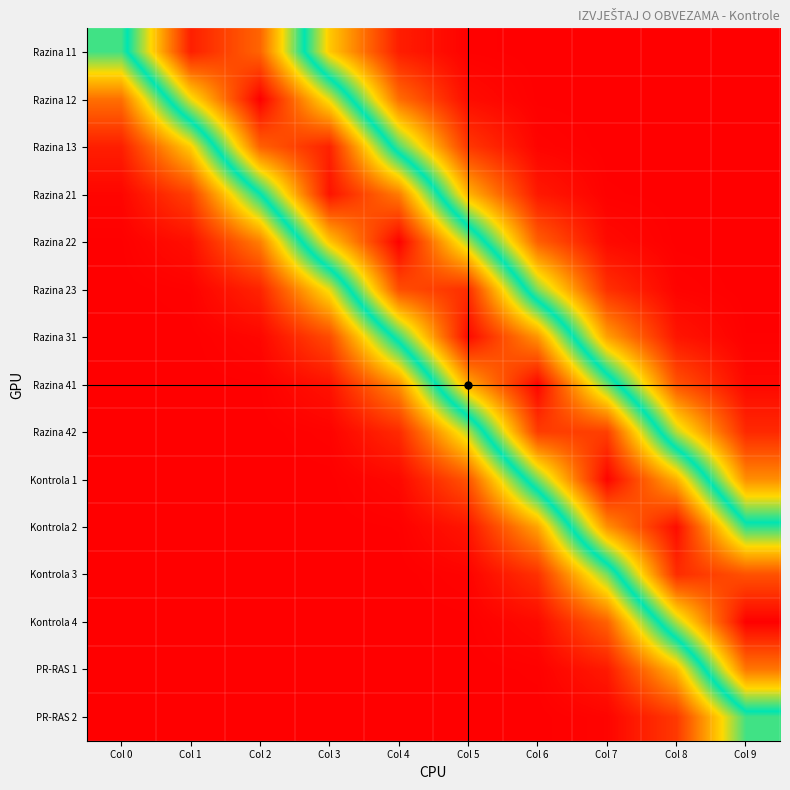

Reading right to left, transcribe all the data shown in this chart.

Razina 11: Col 9=0.0	Col 8=0.0	Col 7=0.0	Col 6=0.0	Col 5=0.0	Col 4=0.0	Col 3=0.3	Col 2=0.8	Col 1=0.9	Col 0=0.5
Razina 12: Col 9=0.0	Col 8=0.0	Col 7=0.0	Col 6=0.0	Col 5=0.0	Col 4=0.2	Col 3=0.6	Col 2=1.0	Col 1=0.7	Col 0=0.2
Razina 13: Col 9=0.0	Col 8=0.0	Col 7=0.0	Col 6=0.0	Col 5=0.1	Col 4=0.5	Col 3=0.9	Col 2=0.8	Col 1=0.3	Col 0=0.1
Razina 21: Col 9=0.0	Col 8=0.0	Col 7=0.0	Col 6=0.0	Col 5=0.3	Col 4=0.8	Col 3=1.0	Col 2=0.5	Col 1=0.1	Col 0=0.0
Razina 22: Col 9=0.0	Col 8=0.0	Col 7=0.0	Col 6=0.2	Col 5=0.6	Col 4=1.0	Col 3=0.7	Col 2=0.2	Col 1=0.0	Col 0=0.0
Razina 23: Col 9=0.0	Col 8=0.0	Col 7=0.1	Col 6=0.4	Col 5=0.9	Col 4=0.9	Col 3=0.4	Col 2=0.1	Col 1=0.0	Col 0=0.0
Razina 31: Col 9=0.0	Col 8=0.0	Col 7=0.3	Col 6=0.8	Col 5=1.0	Col 4=0.5	Col 3=0.1	Col 2=0.0	Col 1=0.0	Col 0=0.0
Razina 41: Col 9=0.0	Col 8=0.1	Col 7=0.6	Col 6=1.0	Col 5=0.7	Col 4=0.2	Col 3=0.0	Col 2=0.0	Col 1=0.0	Col 0=0.0
Razina 42: Col 9=0.1	Col 8=0.4	Col 7=0.9	Col 6=0.9	Col 5=0.4	Col 4=0.1	Col 3=0.0	Col 2=0.0	Col 1=0.0	Col 0=0.0
Kontrola 1: Col 9=0.2	Col 8=0.7	Col 7=1.0	Col 6=0.6	Col 5=0.1	Col 4=0.0	Col 3=0.0	Col 2=0.0	Col 1=0.0	Col 0=0.0
Kontrola 2: Col 9=0.5	Col 8=1.0	Col 7=0.8	Col 6=0.3	Col 5=0.0	Col 4=0.0	Col 3=0.0	Col 2=0.0	Col 1=0.0	Col 0=0.0
Kontrola 3: Col 9=0.9	Col 8=0.9	Col 7=0.4	Col 6=0.1	Col 5=0.0	Col 4=0.0	Col 3=0.0	Col 2=0.0	Col 1=0.0	Col 0=0.0
Kontrola 4: Col 9=1.0	Col 8=0.6	Col 7=0.2	Col 6=0.0	Col 5=0.0	Col 4=0.0	Col 3=0.0	Col 2=0.0	Col 1=0.0	Col 0=0.0
PR-RAS 1: Col 9=0.8	Col 8=0.3	Col 7=0.0	Col 6=0.0	Col 5=0.0	Col 4=0.0	Col 3=0.0	Col 2=0.0	Col 1=0.0	Col 0=0.0
PR-RAS 2: Col 9=0.5	Col 8=0.1	Col 7=0.0	Col 6=0.0	Col 5=0.0	Col 4=0.0	Col 3=0.0	Col 2=0.0	Col 1=0.0	Col 0=0.0